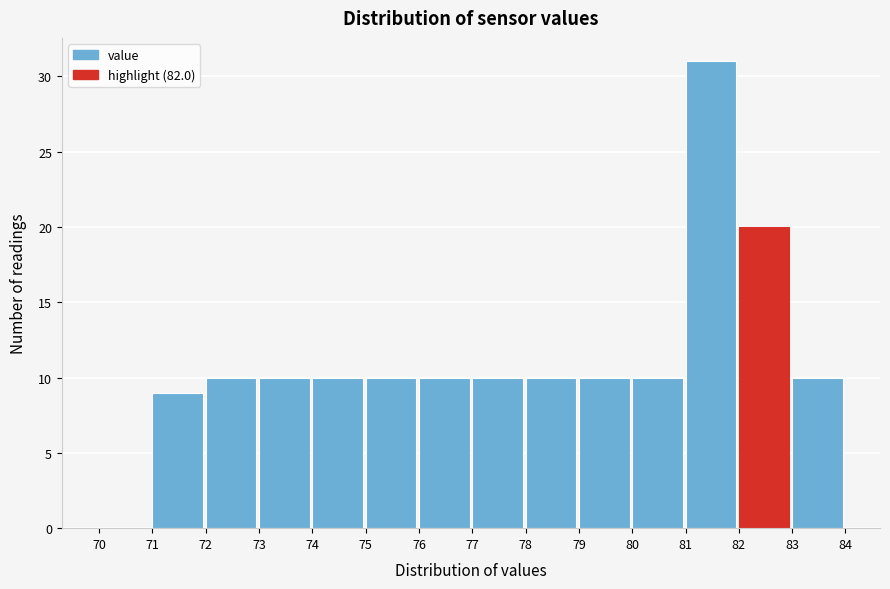

Reading left to right, transcribe this chart: for each bar, give the range it covers on the x-axis and its height. The values are not printed on the chart, so give them approximately, as read against the axis.

70 to 71: 0
71 to 72: 9
72 to 73: 10
73 to 74: 10
74 to 75: 10
75 to 76: 10
76 to 77: 10
77 to 78: 10
78 to 79: 10
79 to 80: 10
80 to 81: 10
81 to 82: 31
82 to 83: 20
83 to 84: 10